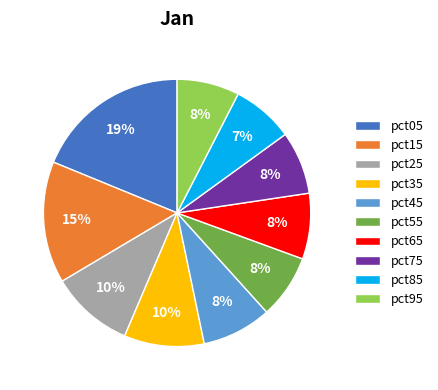

Is it true that pct75 is 8% of the pie?

True